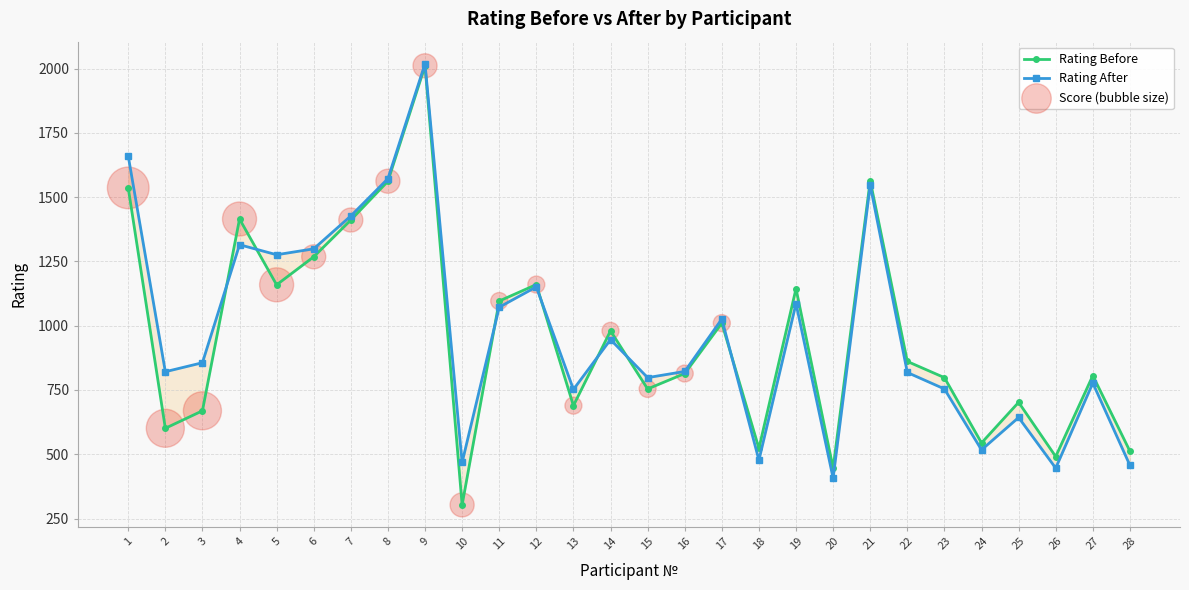

Which series has the widest spread of Y values?

Rating Before